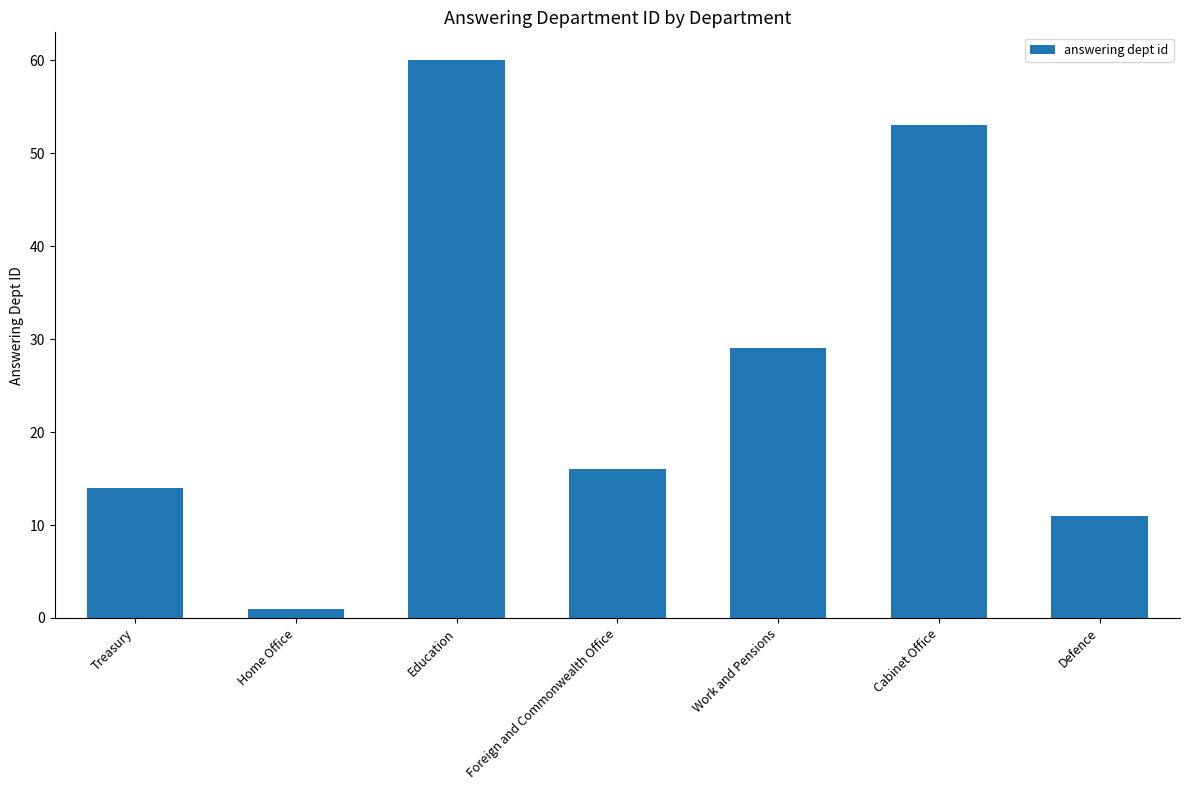

What is the greatest value displayed?

60